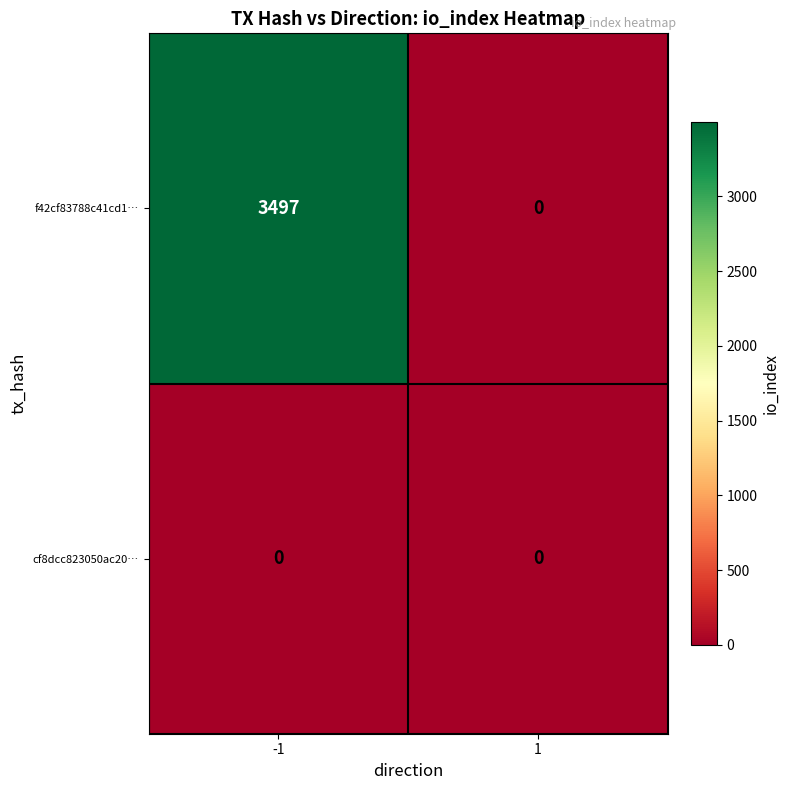

Rank the series by their maximum value, from highest to lowest.

f42cf83788c41cd1…, cf8dcc823050ac20…